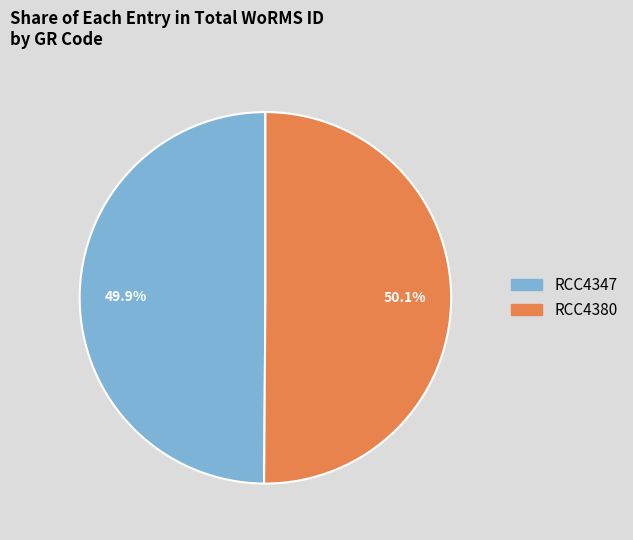

How many segments does this pie chart have?

2